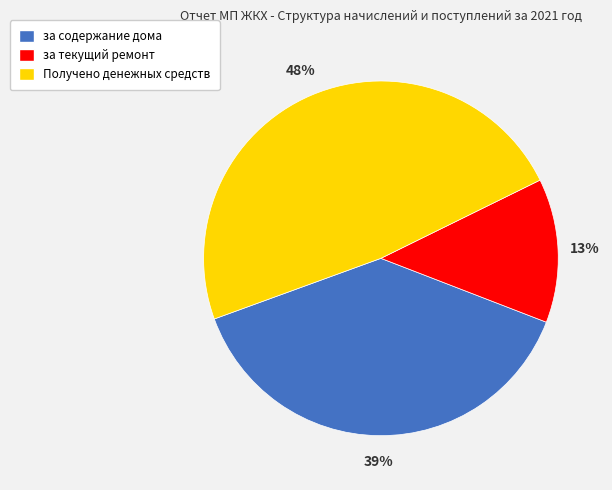

Does any single category account for the majority?

No